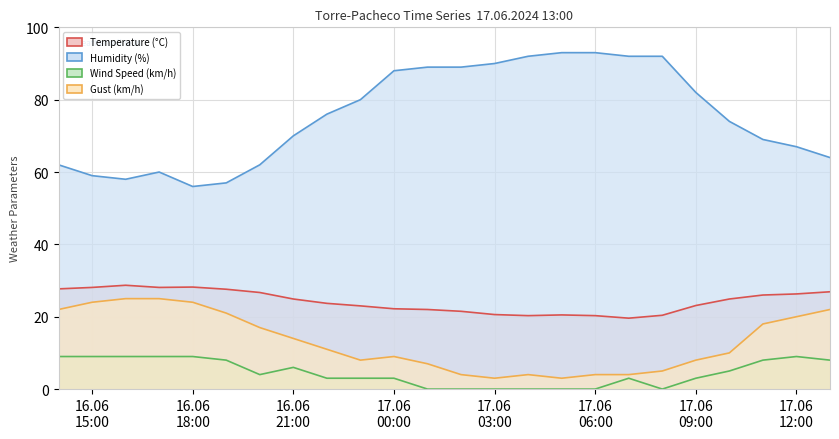

True or false: Temperature (°C) and Humidity (%) cross at least once.

False